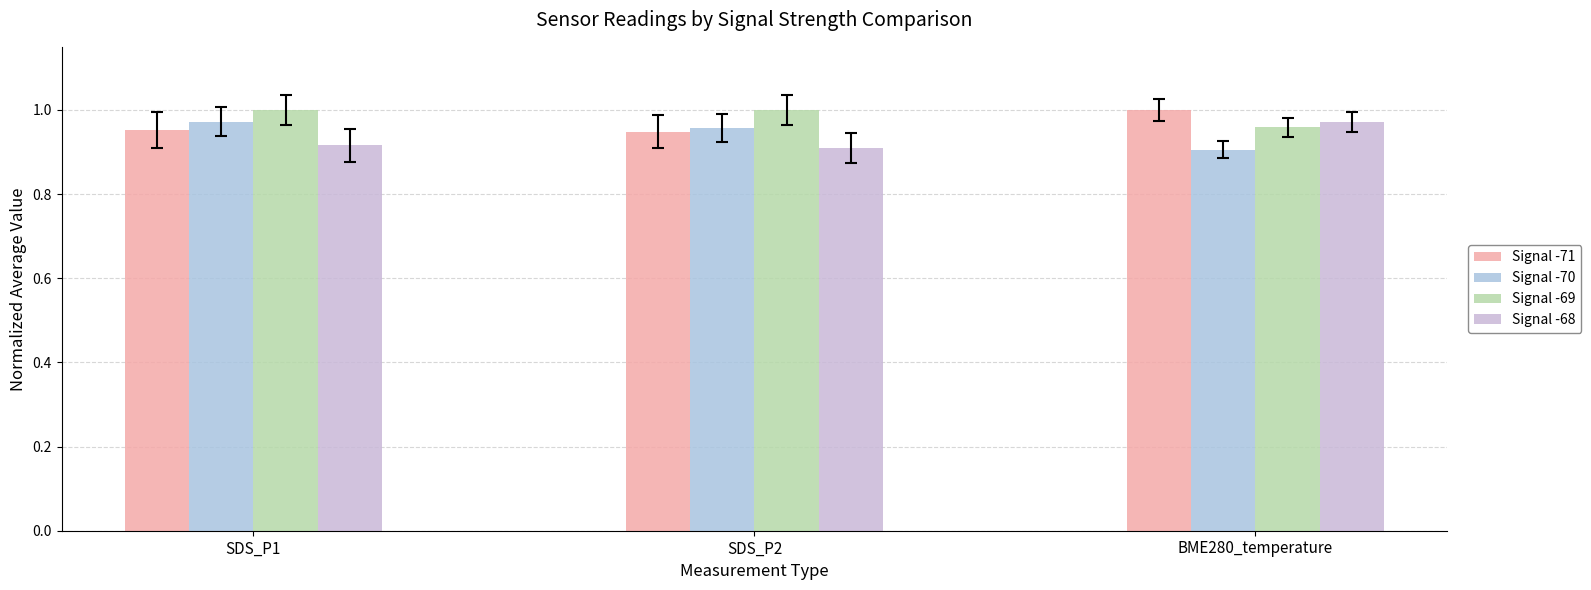

What is the label of the 2nd bar from the right?

SDS_P2